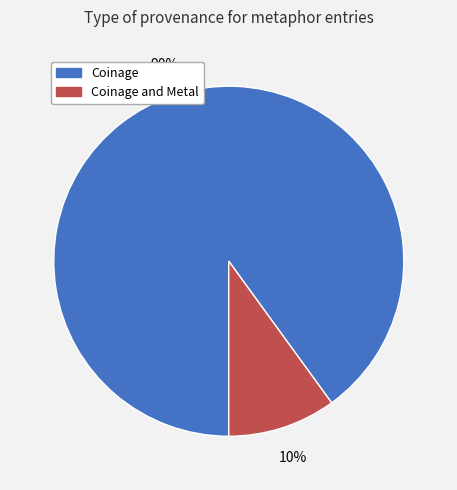

How many segments does this pie chart have?

2